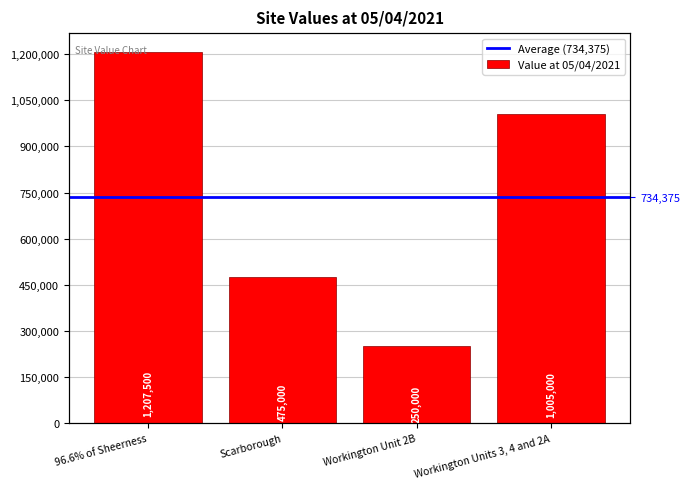

What is the ratio of the value at Workington Units 3, 4 and 2A to the value at Workington Unit 2B?

4.0